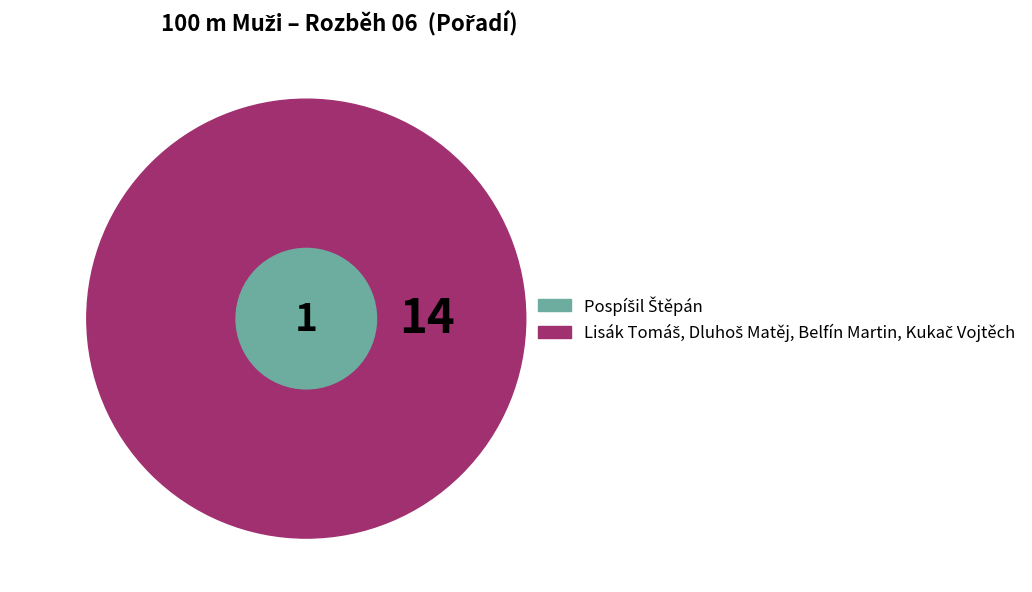

Does Kukač Vojtěch represent more than half of the total?

No